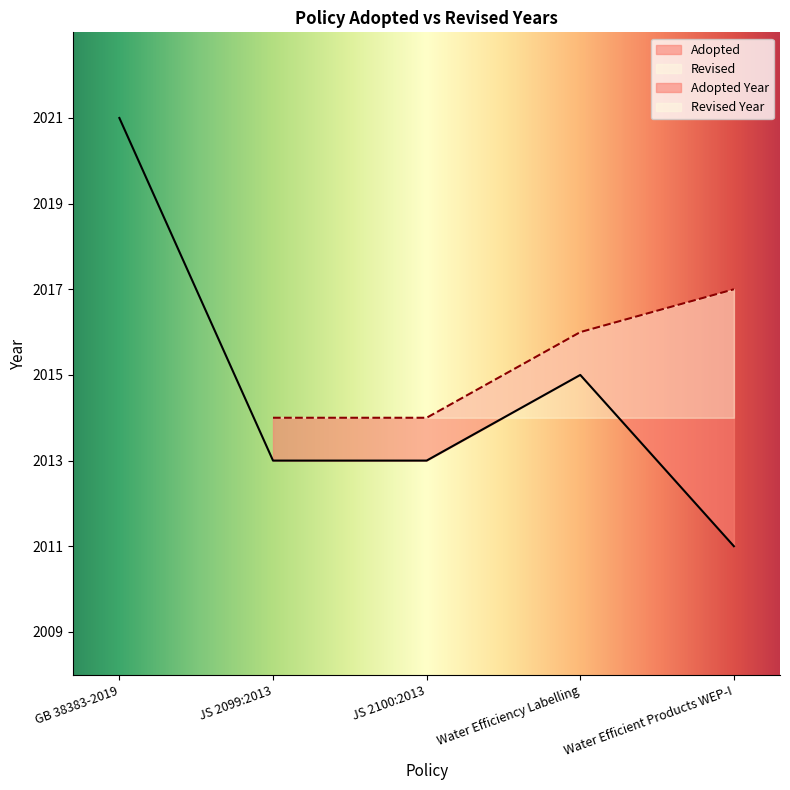

What is the sum of all values?

10073